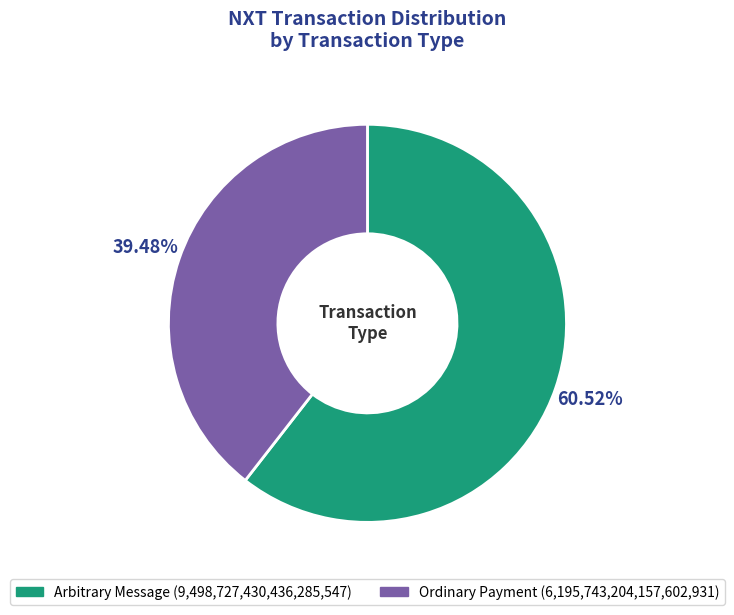

Is there any slice that represents more than half of the pie?

Yes